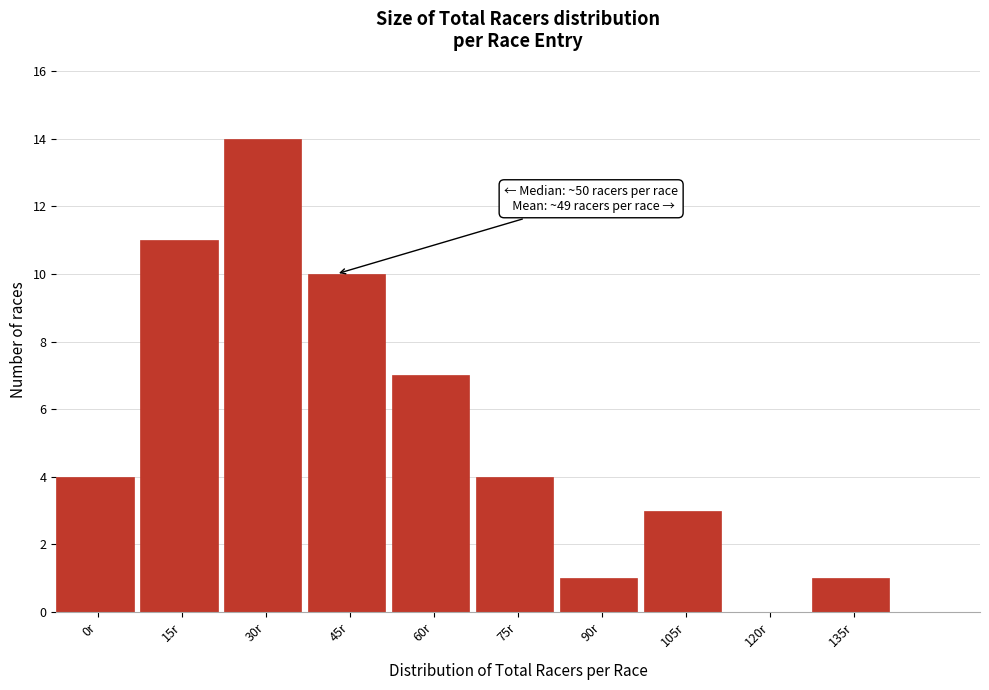

Reading left to right, what are all the values shown in this chart?

0r=4	15r=11	30r=14	45r=10	60r=7	75r=4	90r=1	105r=3	120r=0	135r=1